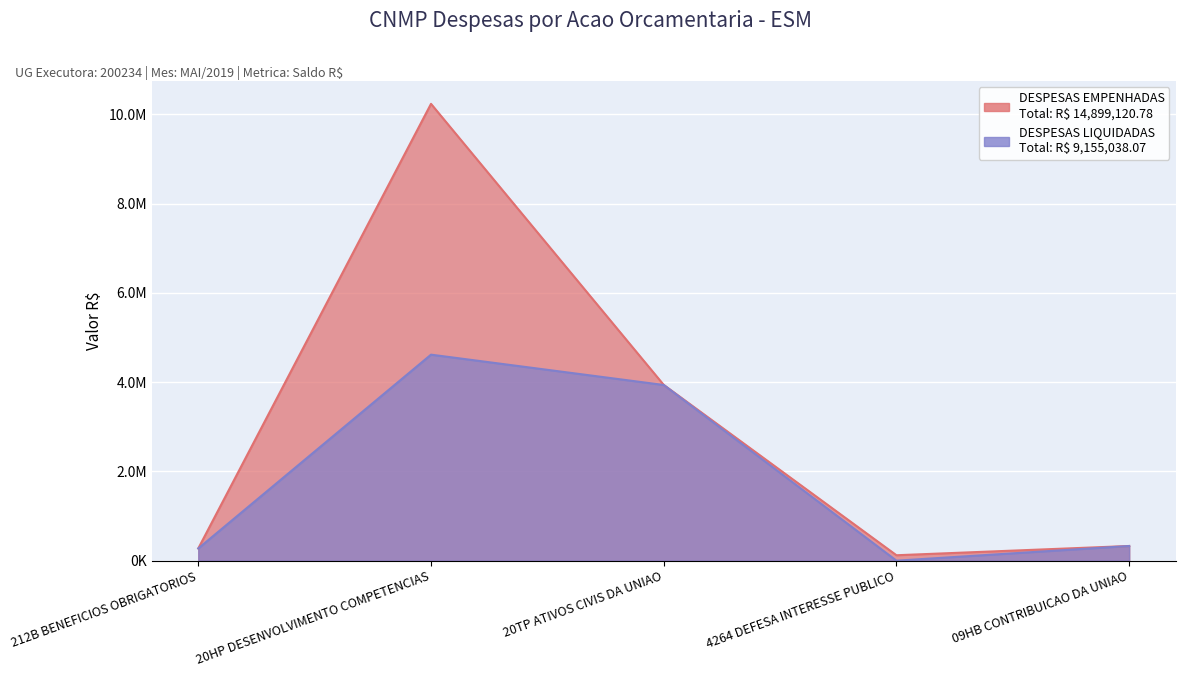

Is it true that DESPESAS EMPENHADAS equals 3938357.8 at 20TP ATIVOS CIVIS DA UNIAO?

True